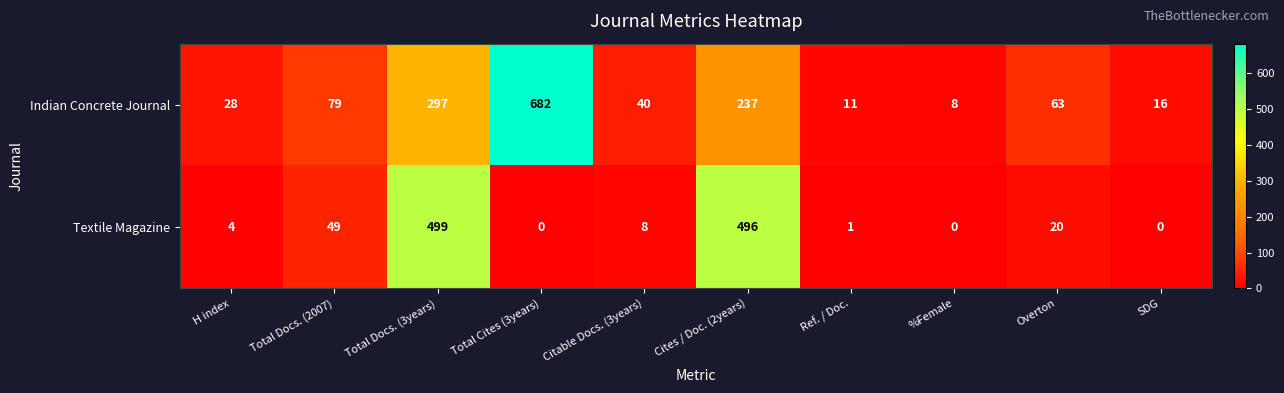

Reading left to right, transcribe all the data shown in this chart.

Indian Concrete Journal: 28	79	297	682	40	237	11	8	63	16
Textile Magazine: 4	49	499	0	8	496	1	0	20	0